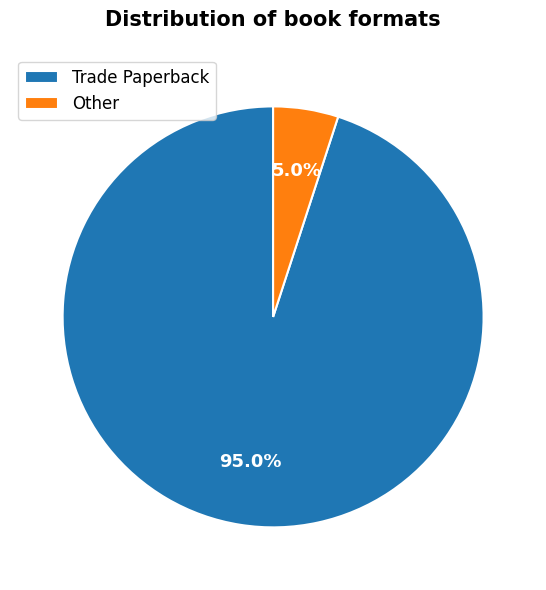

To the nearest percent, what is the combined percentage of Trade Paperback and Other?

100%